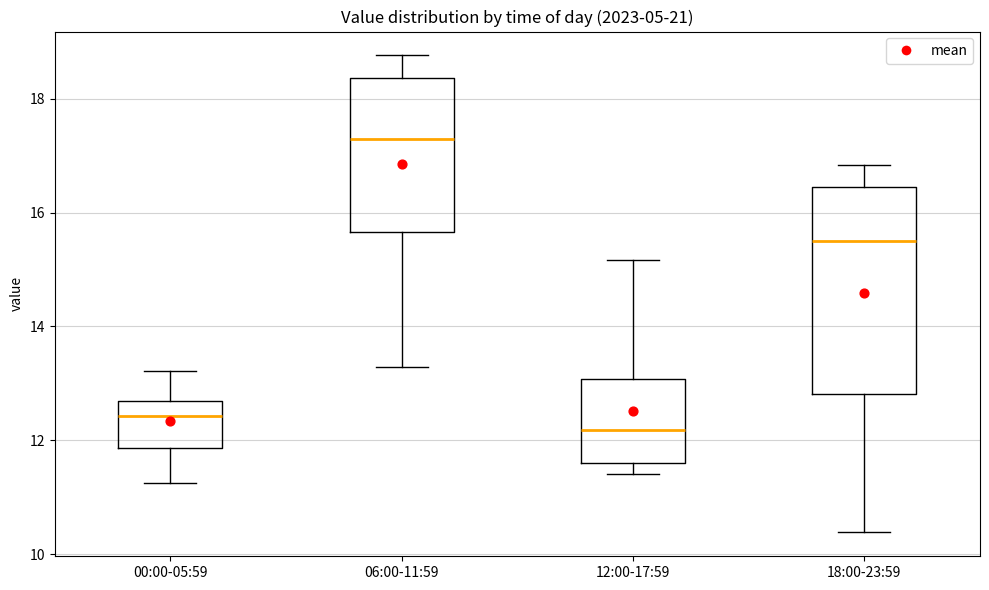

Which box is the tallest, from its lower edge to its upper edge?

18:00-23:59